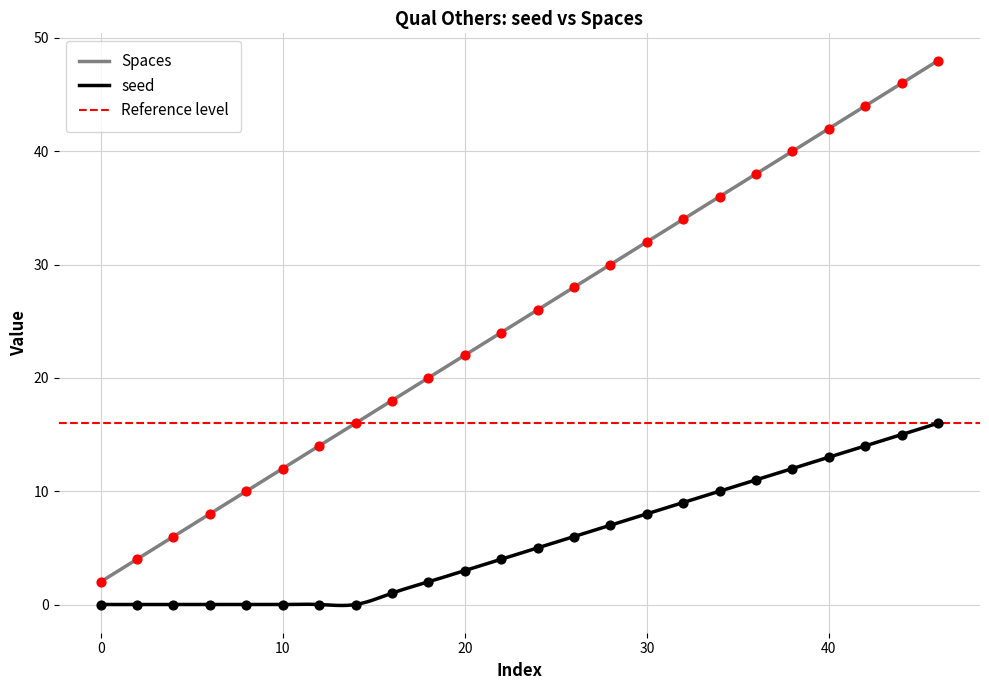

What is the total value across all series at 10?

12